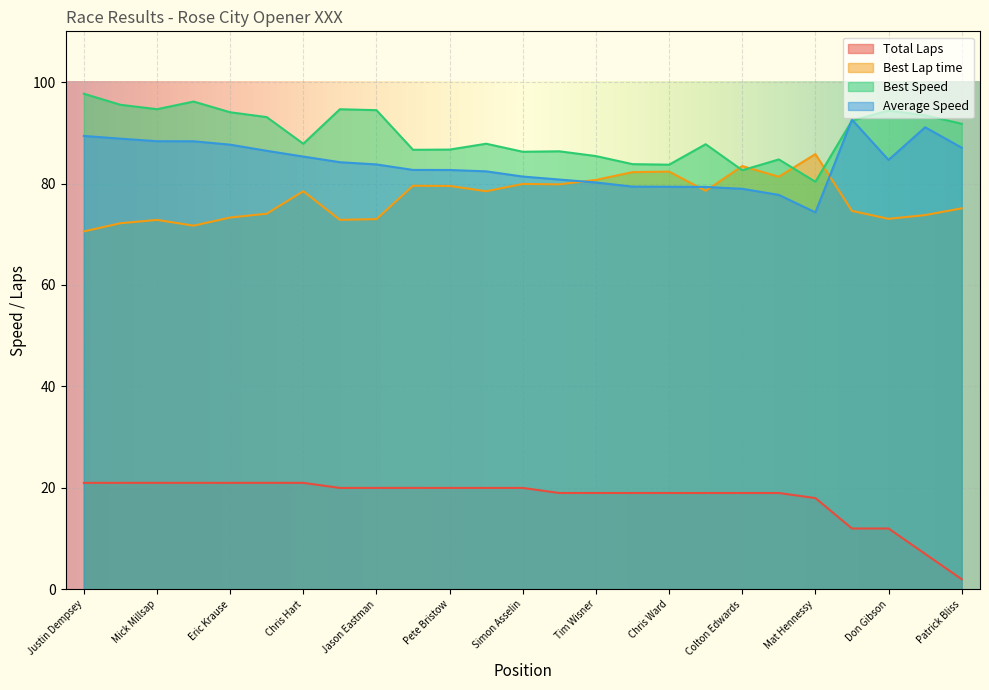

At which category does Best Speed reach its first local valley?

Mick Millsap